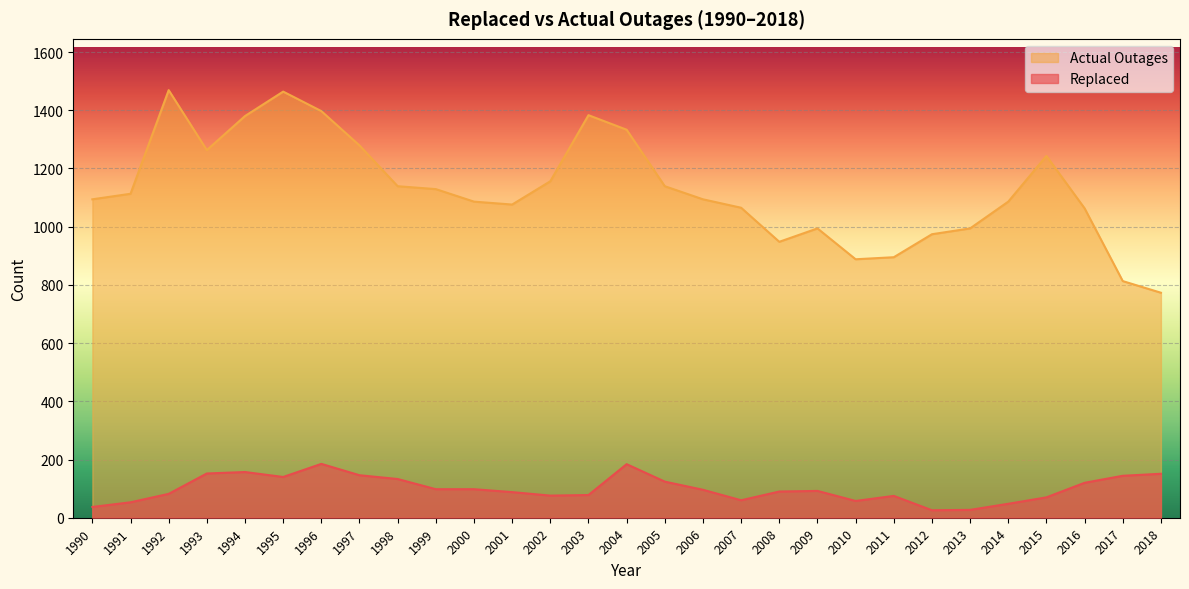

Rank the series by their maximum value, from lowest to highest.

Replaced, Actual Outages